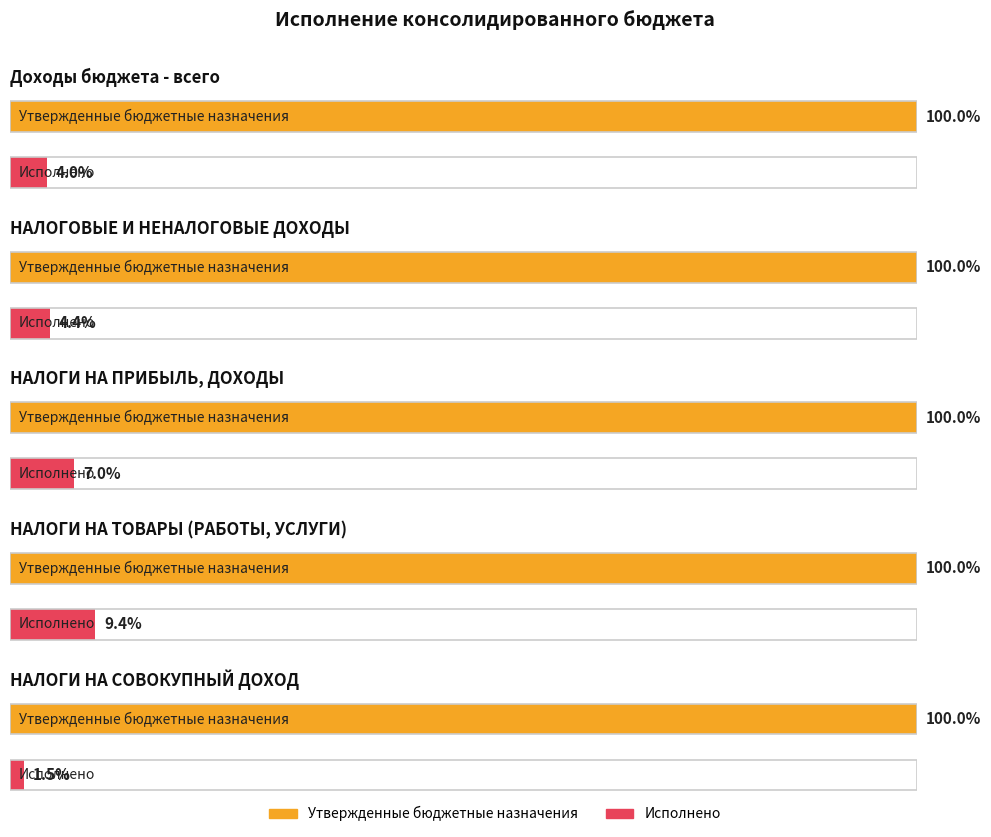

What are all the series names shown in the legend?

Утвержденные бюджетные назначения, Исполнено